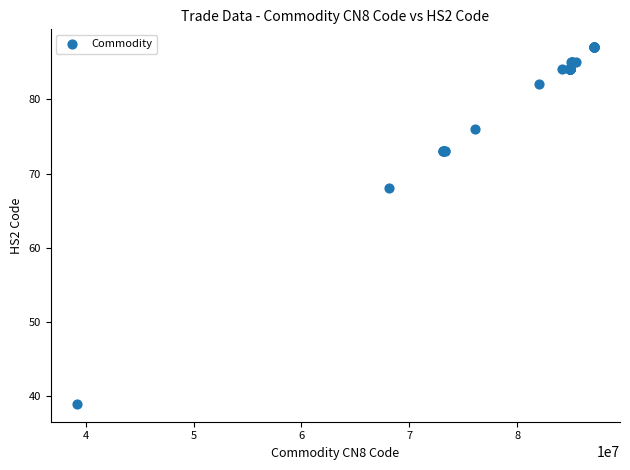

What Y value in the scatter plot is closest to 63?

68